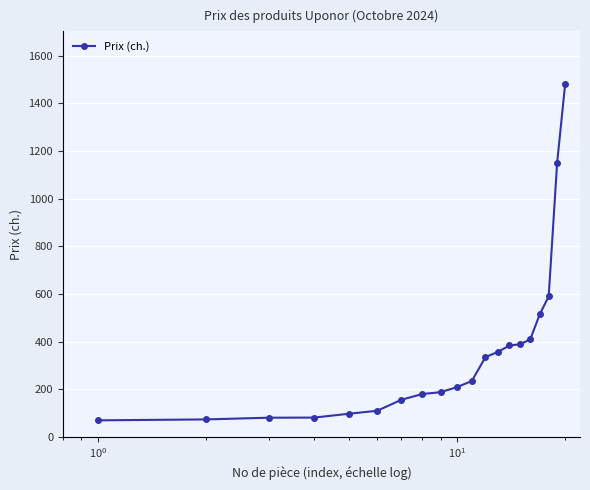

What is the minimum value shown in the chart?

69.8